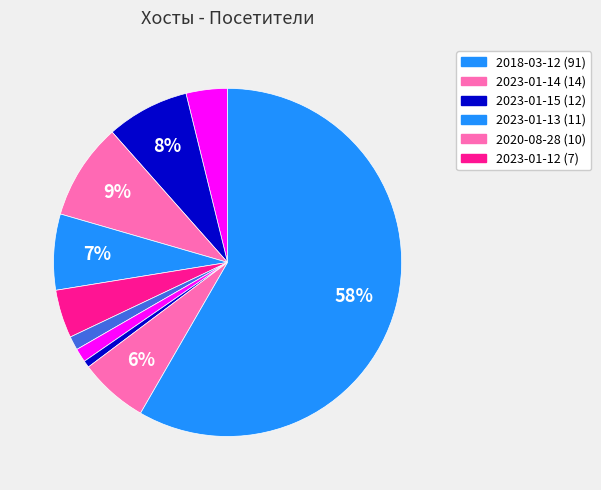

How many slices are in this pie chart?

10